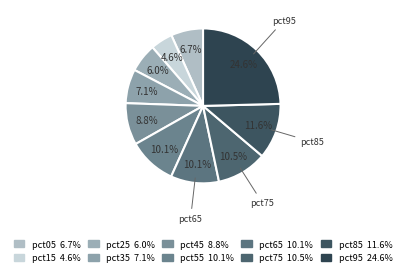

Count the number of slices in the pie.

10